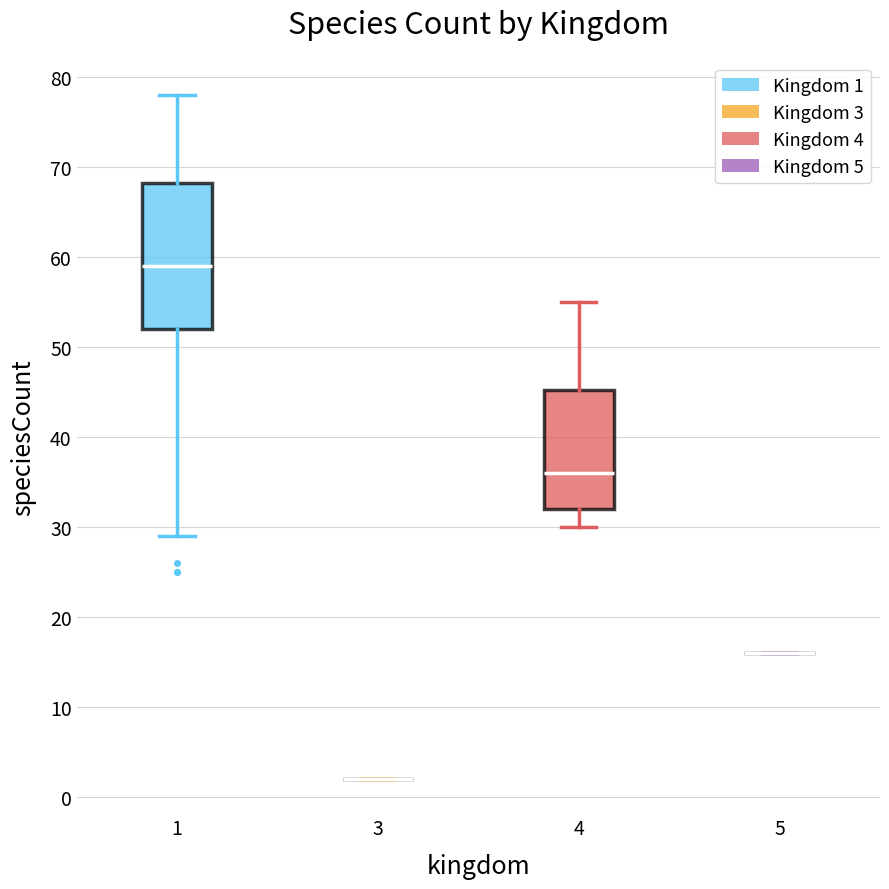

Reading left to right, transcribe this box plot: for each box, give where its median line is, the range the box spans, and where its two whiskers end, as read against the y-axis. The values are not printed on the chart, so give them approximately, as read against the axis.

1: median 59, box 52 to 68, whiskers 29 to 78
3: box collapsed to a line at 2, whiskers 2 to 2
4: median 36, box 32 to 45, whiskers 30 to 55
5: box collapsed to a line at 16, whiskers 16 to 16